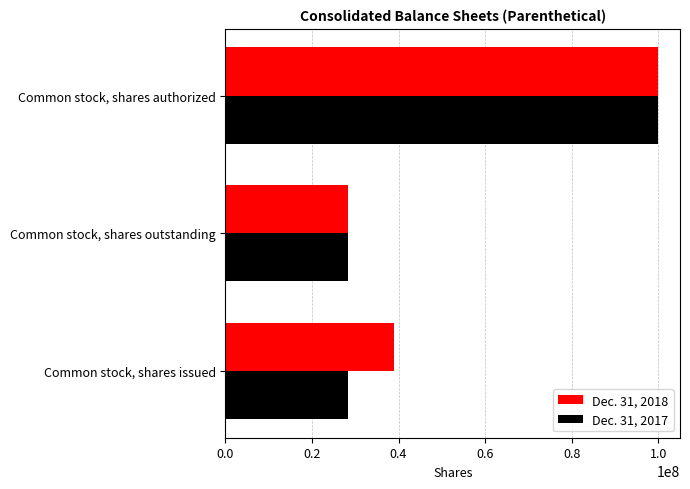

What is the lowest value of the Dec. 31, 2017 series?

28406026